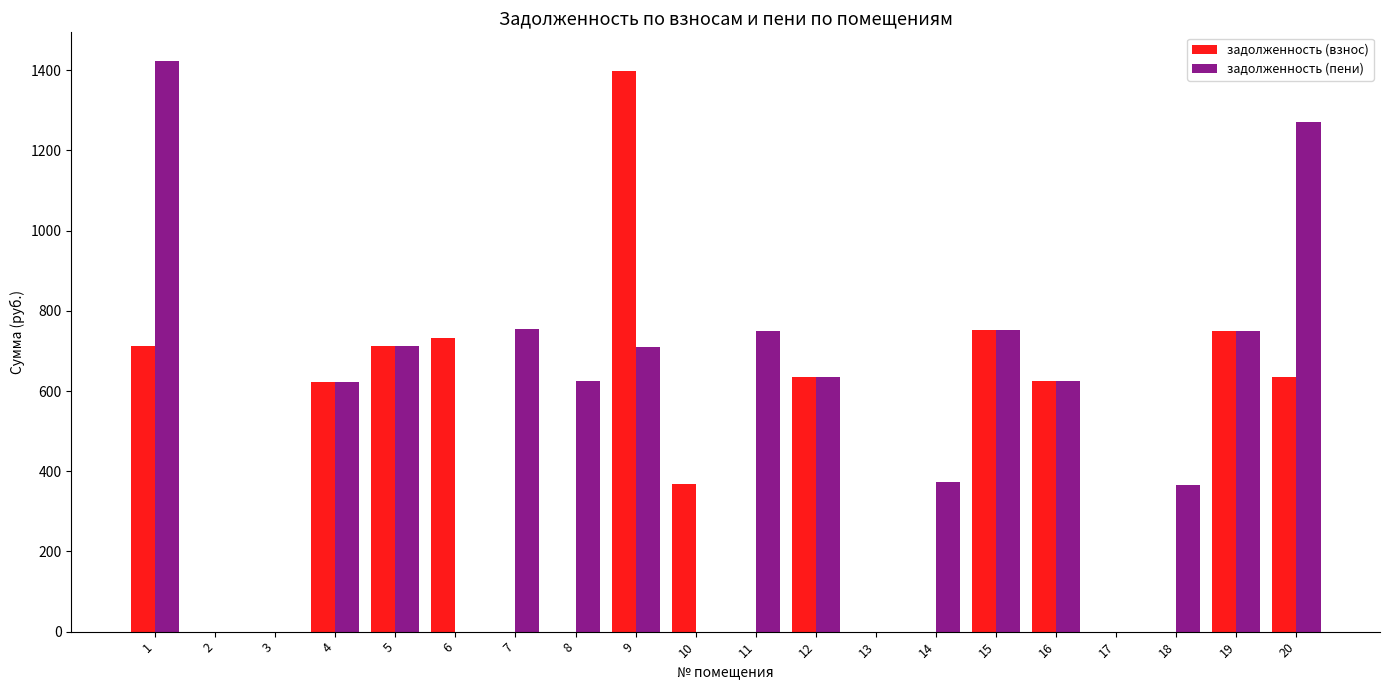

At which category is the sum across all series the highest?

1